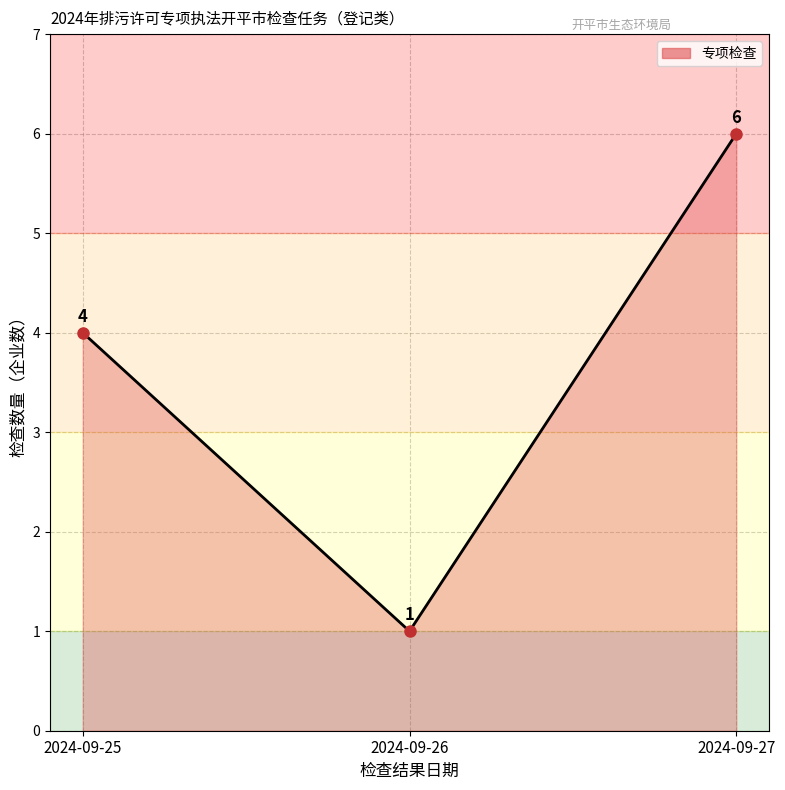

How many categories are shown in the chart?

3